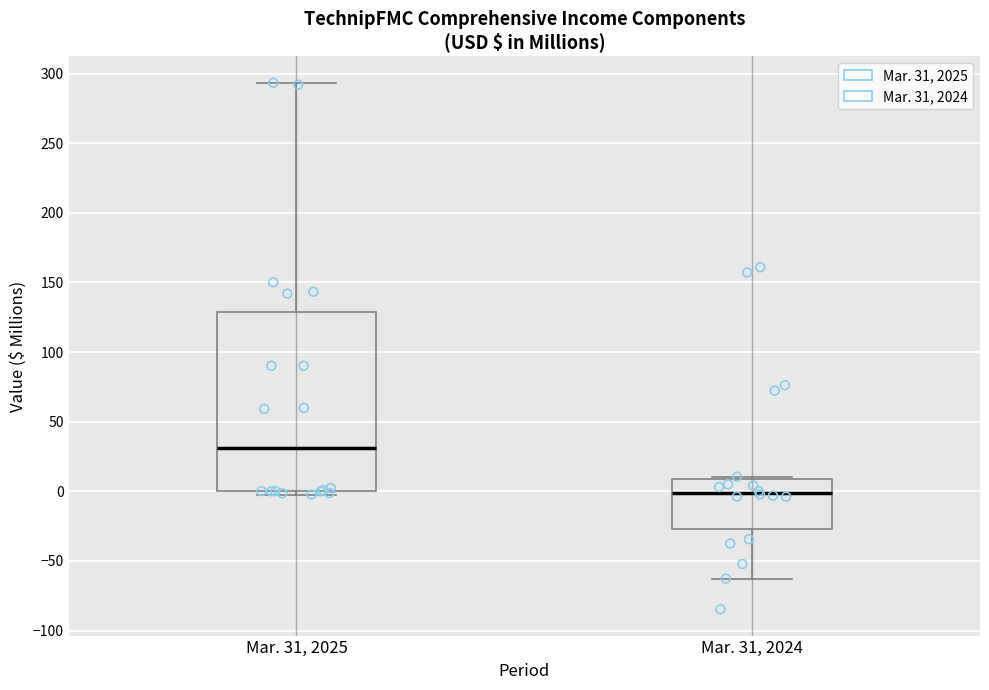

Reading left to right, read every box against the y-axis: the position of its median line, the range the box covers, and the ends of its whiskers. The values are not printed on the chart, so give them approximately, as read against the axis.

Mar. 31, 2025: median 30, box 0 to 130, whiskers 0 (just below the box's lower edge) to 295
Mar. 31, 2024: median 0, box -25 to 10, whiskers -65 to 10